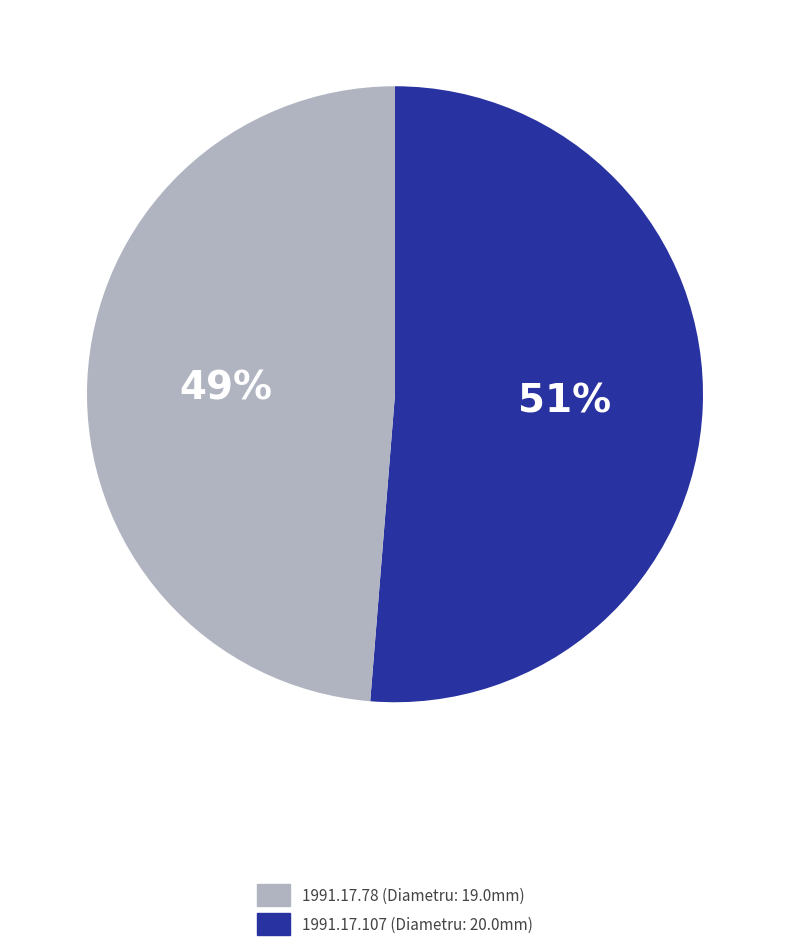

To the nearest percent, what is the average slice percentage?

50%